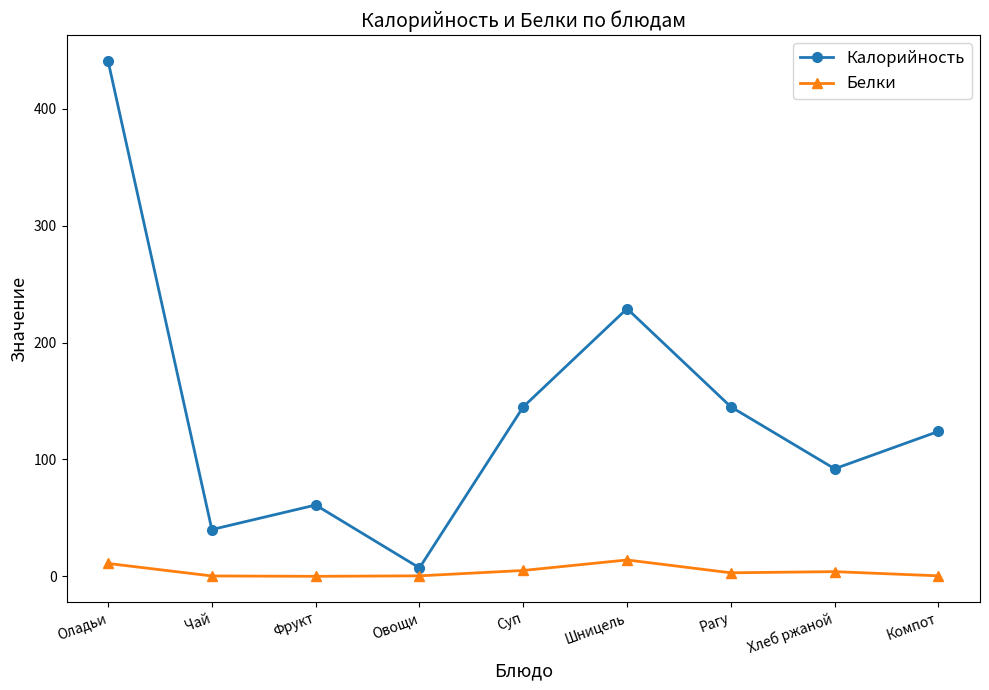

How many data points in Белки are less than 3?

4